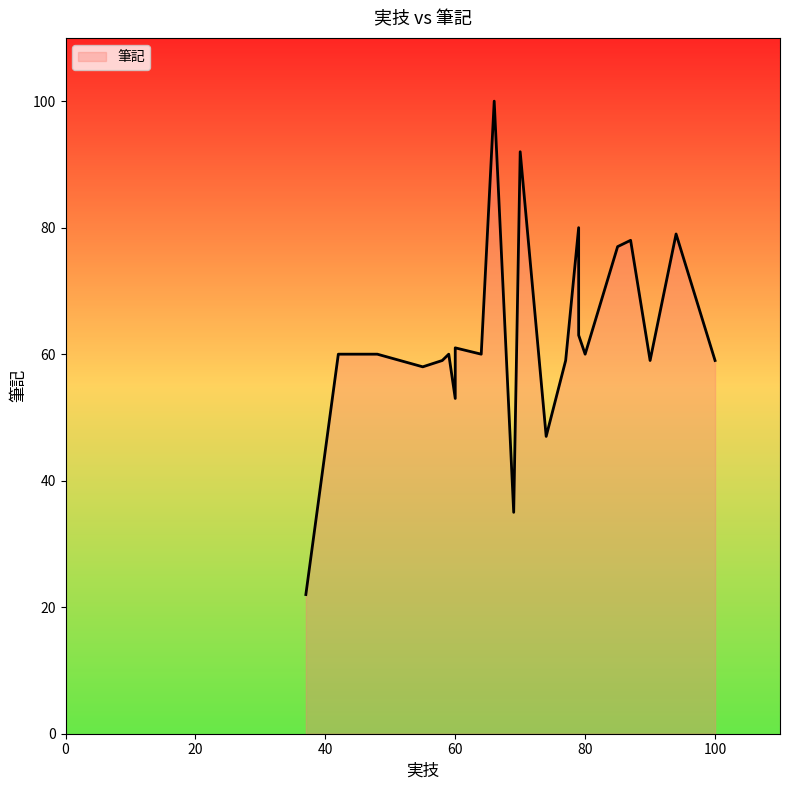

True or false: the data shows 80 at 79.

True